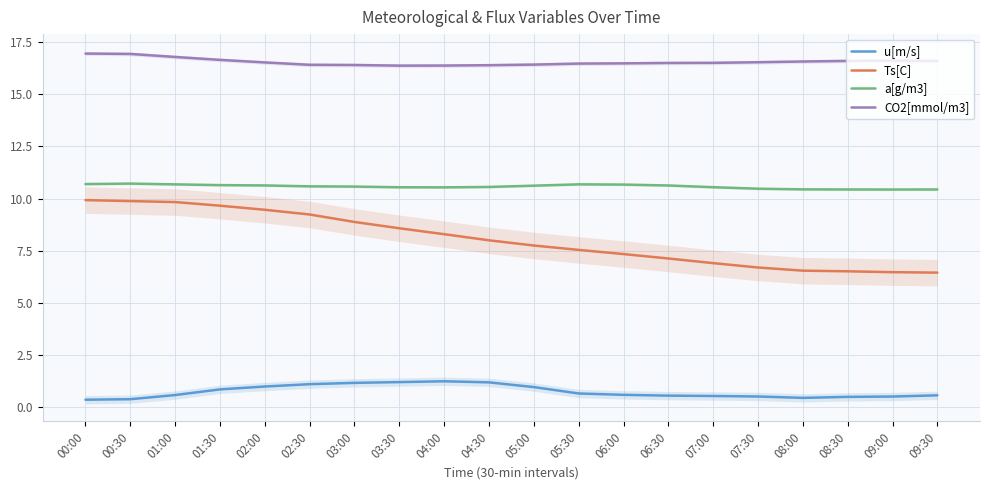

What is the label of the 2nd point from the right?

09:00